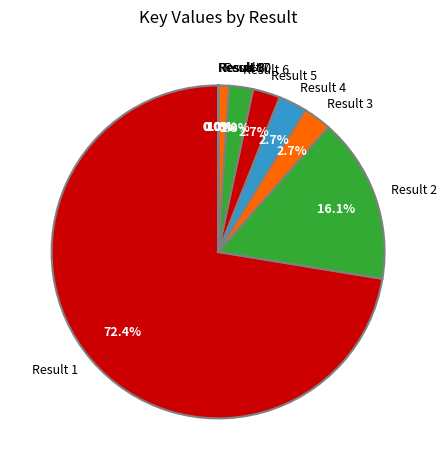

What is the largest slice in the pie chart?

Result 1